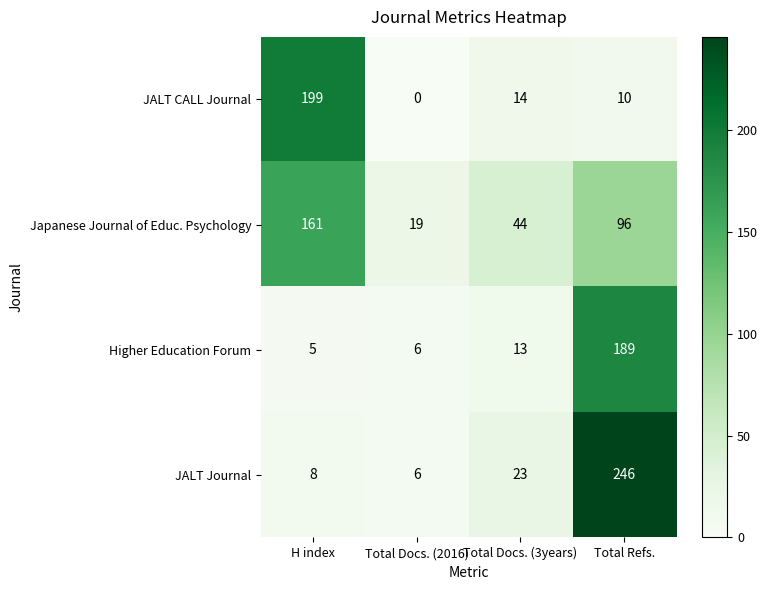

At which category is the sum across all series the highest?

Total Refs.